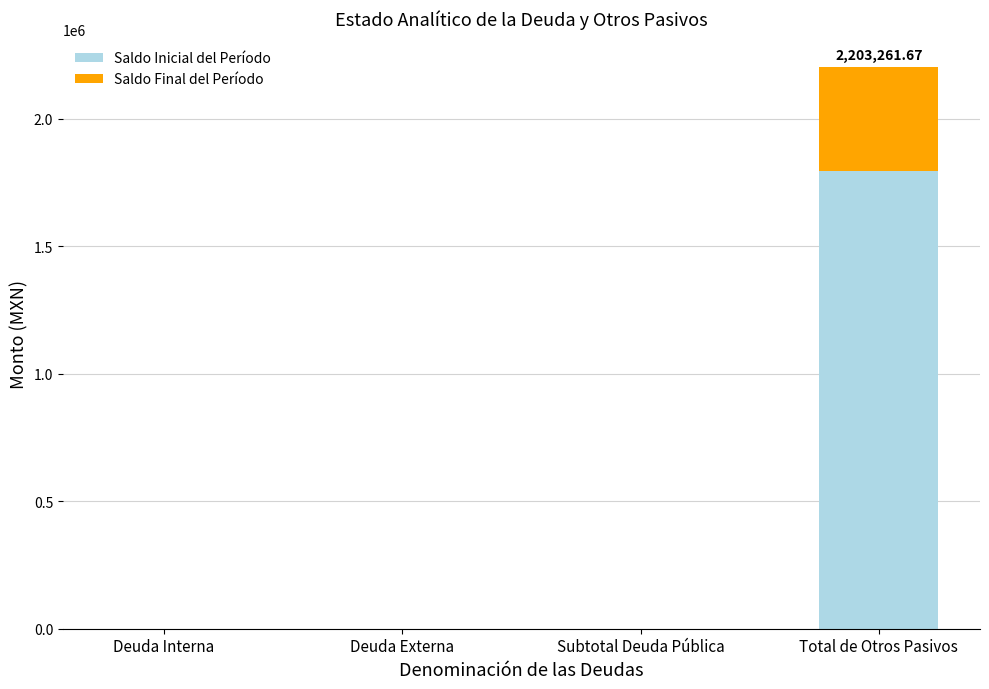

The value of Saldo Inicial del Período at Total de Otros Pasivos is 2987617.6. True or false?

False